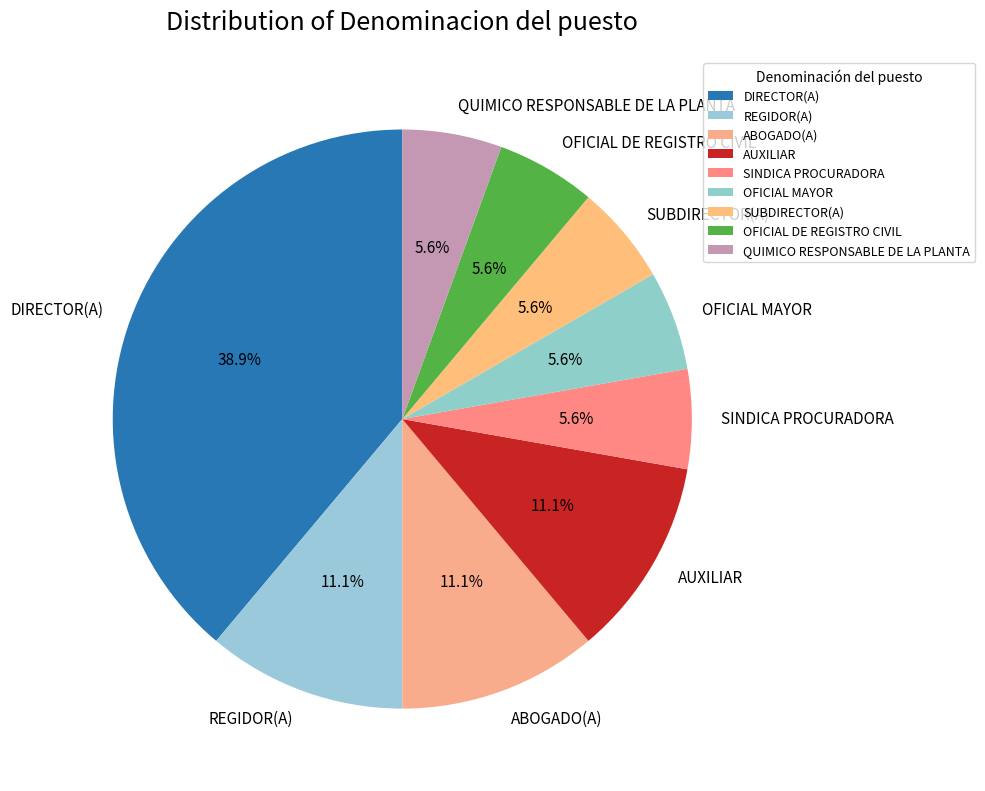

To the nearest percent, what is the average slice percentage?

11%